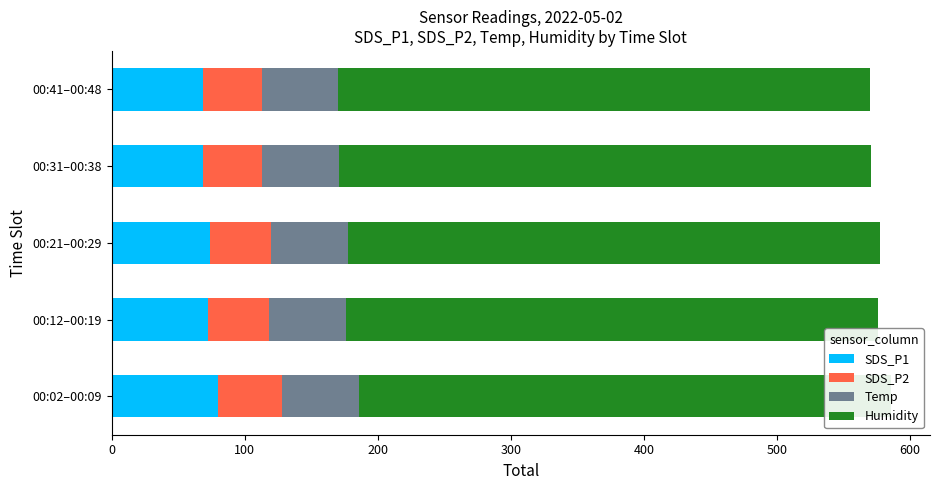

What is the difference between the second highest and minimum values in the SDS_P1 series?

5.6